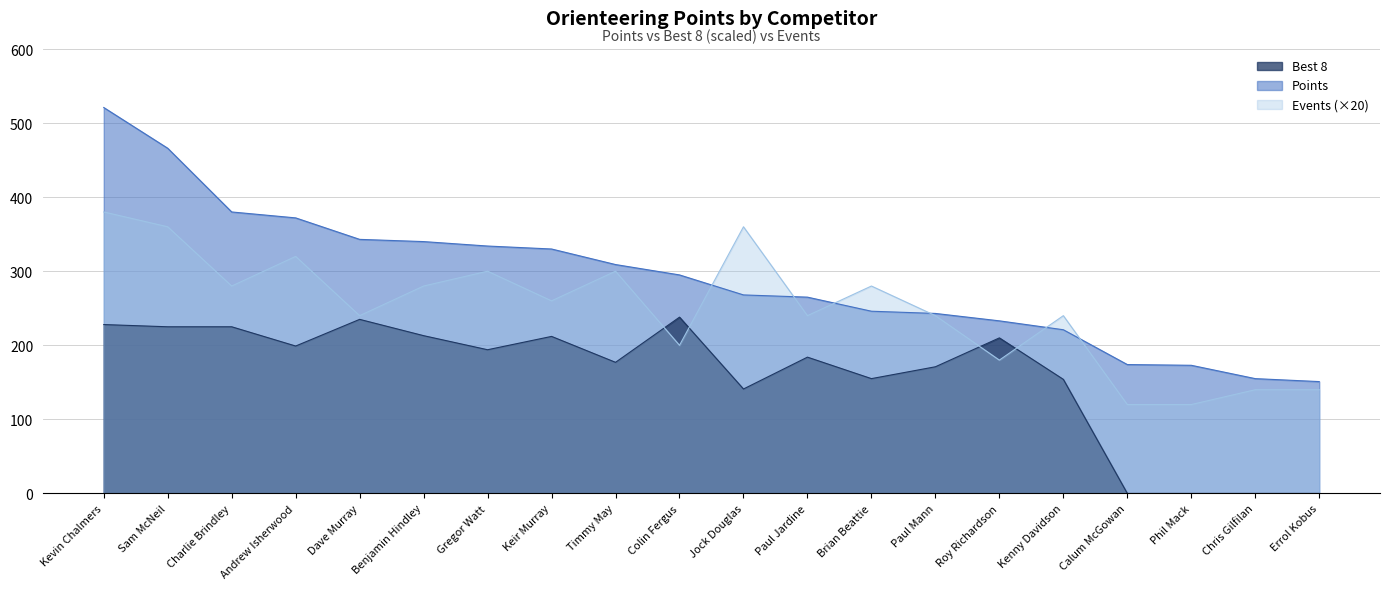

Does the chart display data point markers on the line(s)?

No